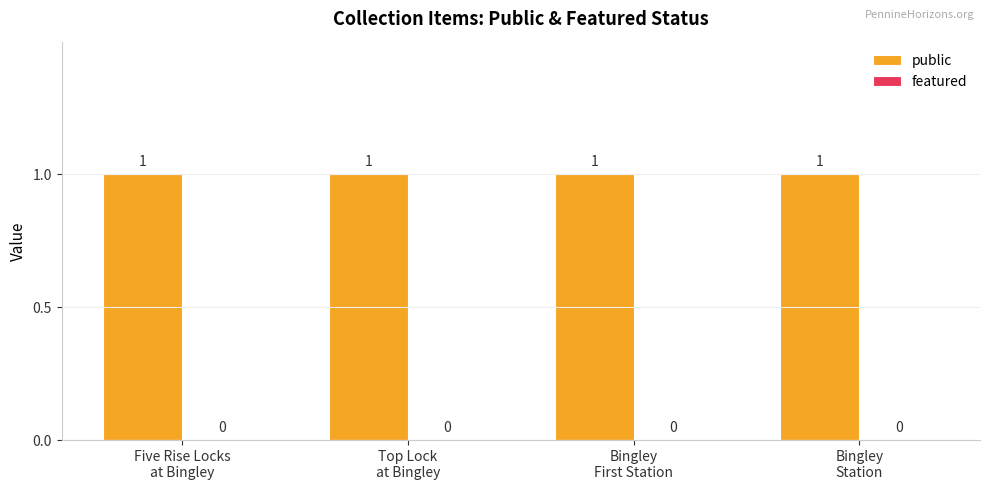

Reading right to left, extract all data points from this chart.

public: 1	1	1	1
featured: 0	0	0	0